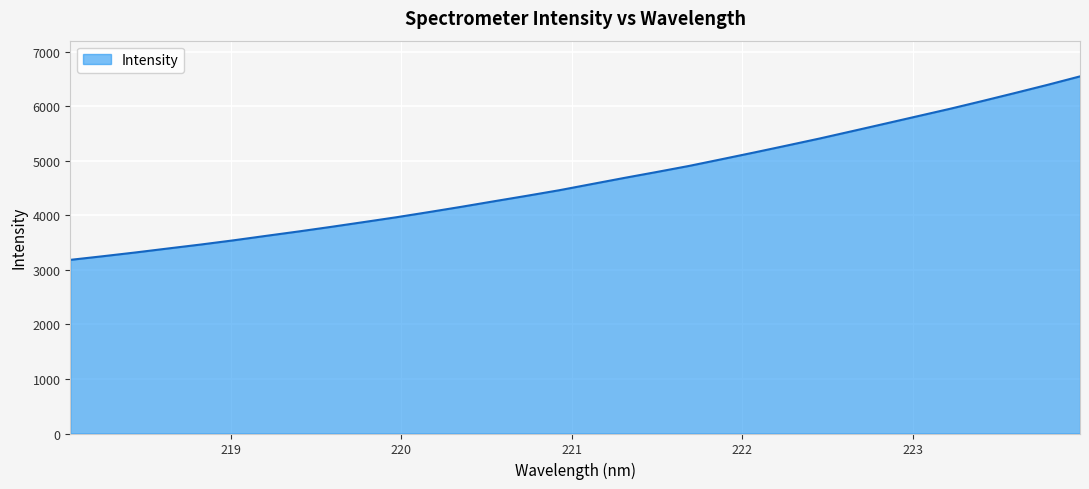

What is the minimum value shown in the chart?

3183.4